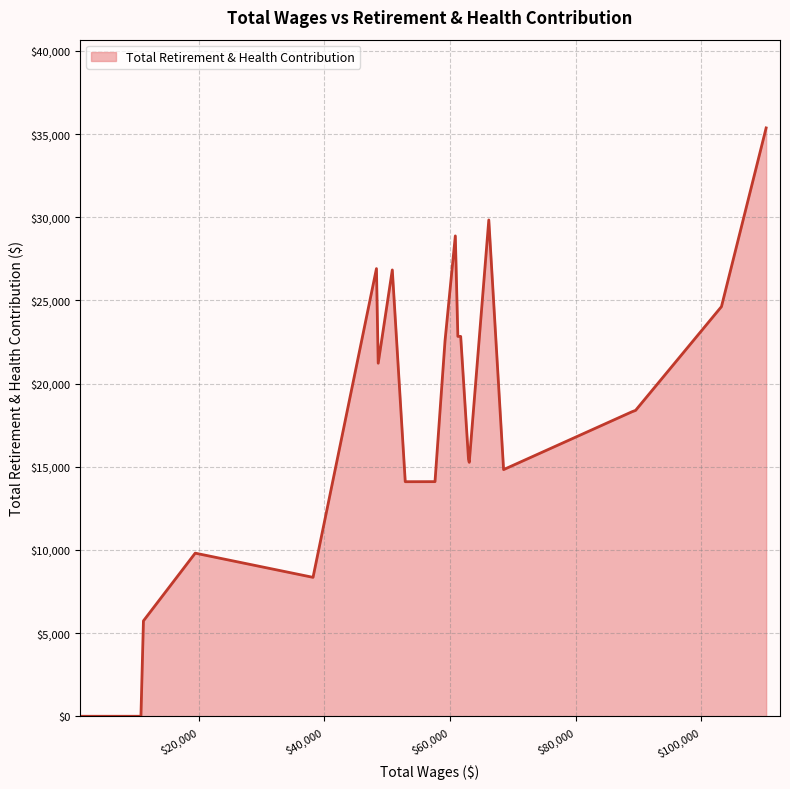

What is the average value?

15200